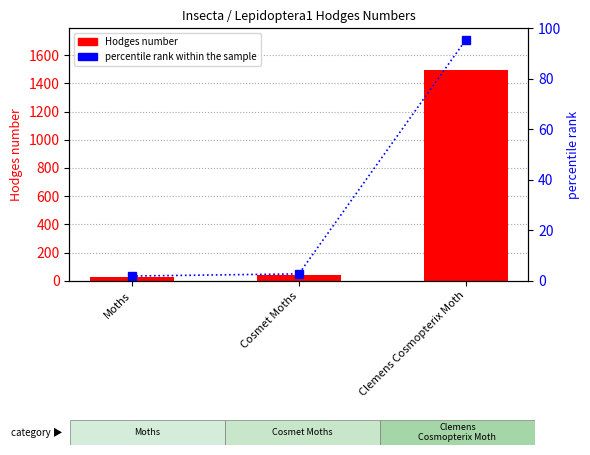

Reading left to right, what are all the values shown in this chart?

Hodges number: 29.0	42.0	1493.0
percentile rank within the sample: 1.9	2.7	95.5